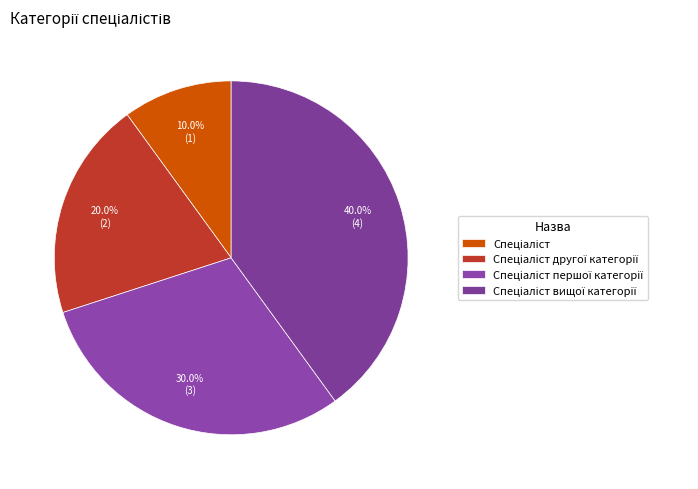

To the nearest percent, what percentage of the pie is Спеціаліст вищої категорії?

40%